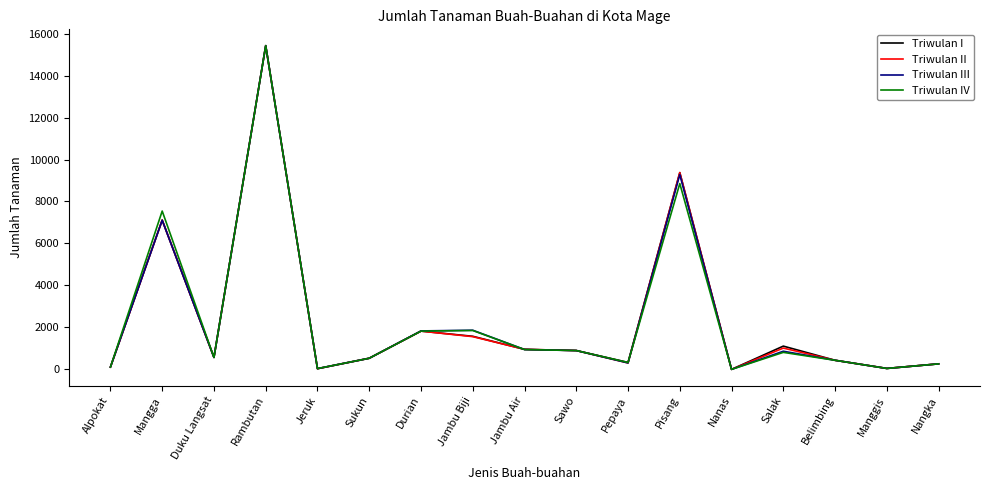

At which category is the sum across all series the highest?

Rambutan